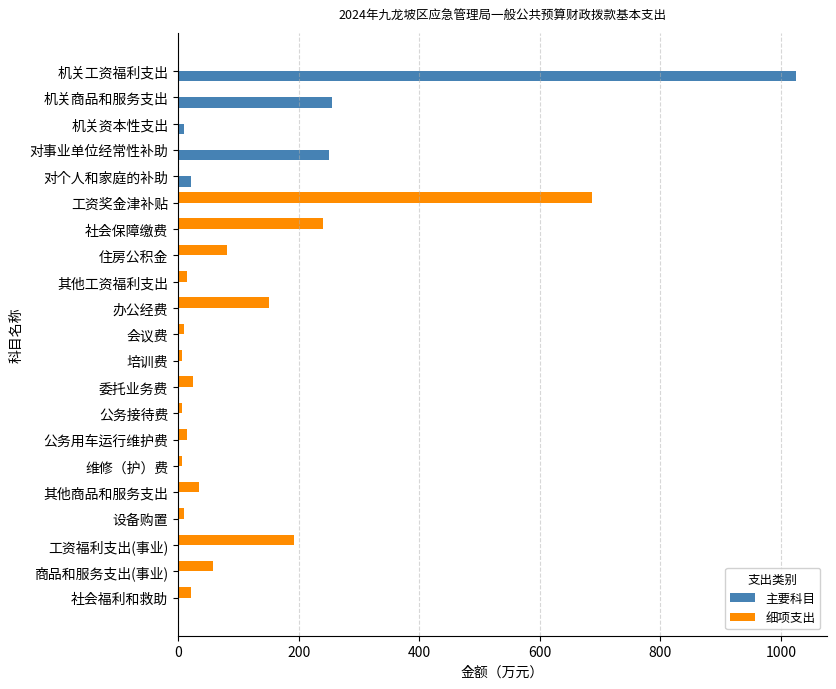

Where is 主要科目 nearest to the value 512?

机关商品和服务支出